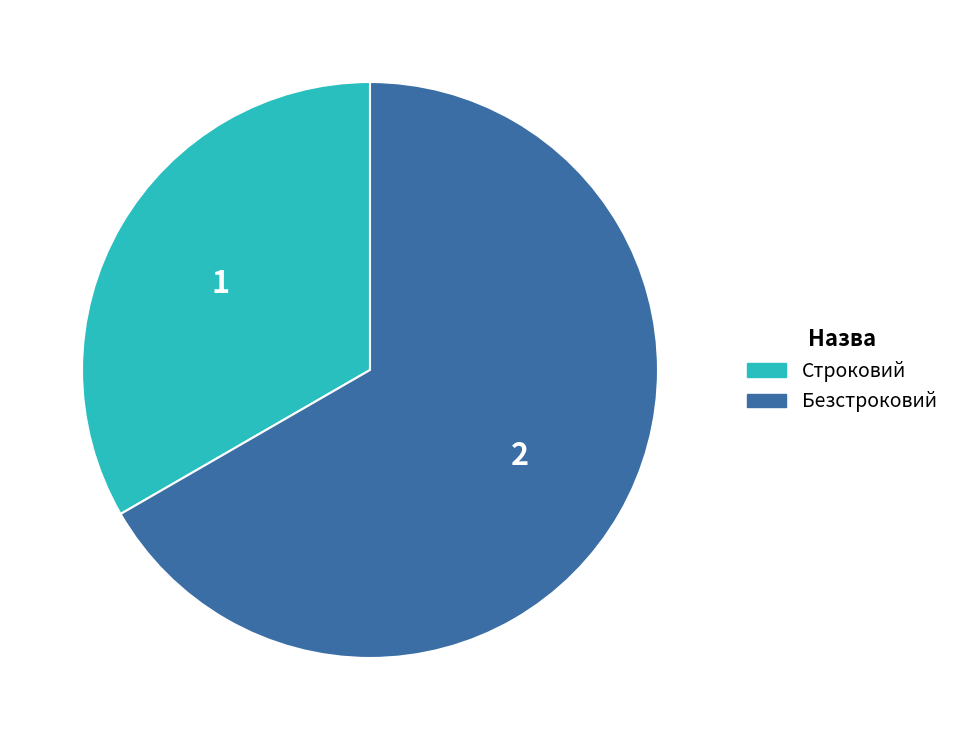

Between Безстроковий and Строковий, which is larger?

Безстроковий